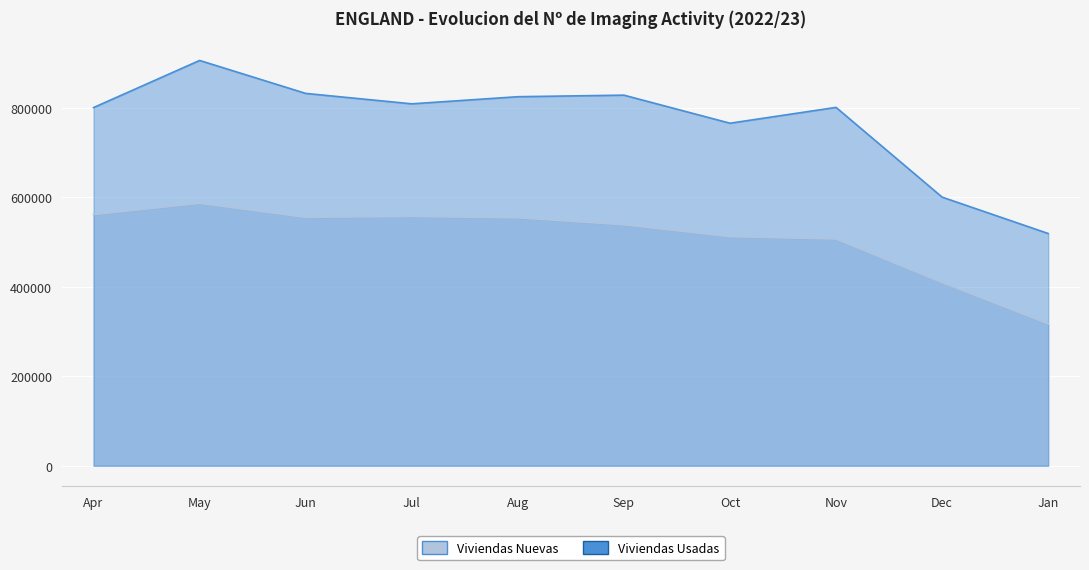

Which series has the widest spread of values?

Viviendas Usadas